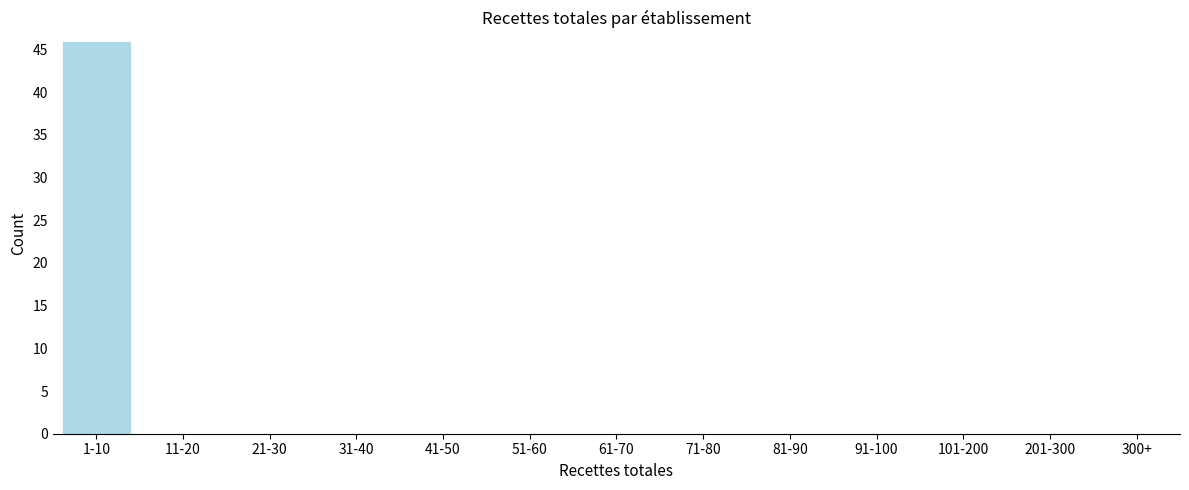

Reading left to right, what are all the values shown in this chart?

1-10=46	11-20=0	21-30=0	31-40=0	41-50=0	51-60=0	61-70=0	71-80=0	81-90=0	91-100=0	101-200=0	201-300=0	300+=0